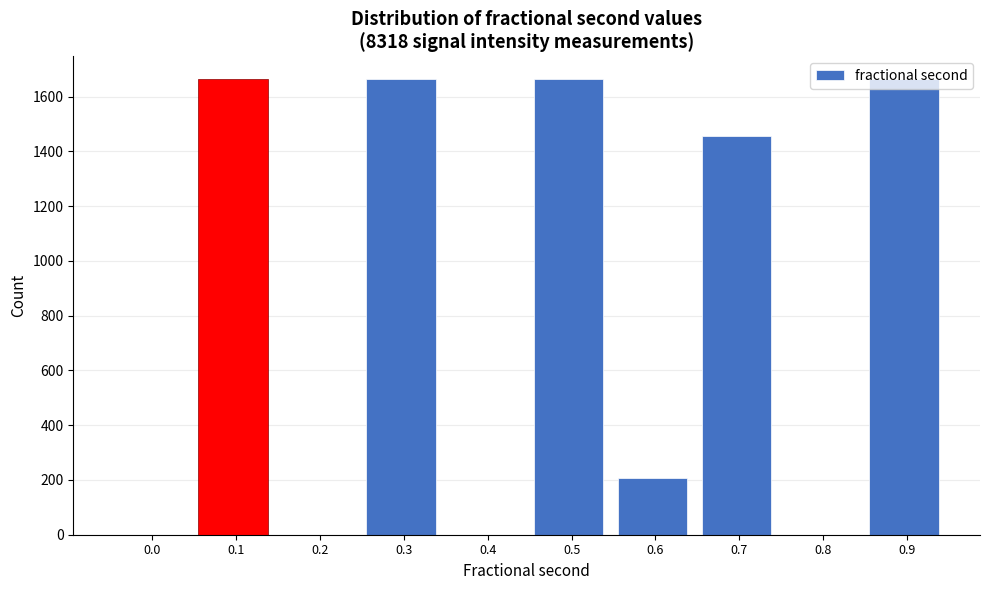

What is the sum of all values?

8314